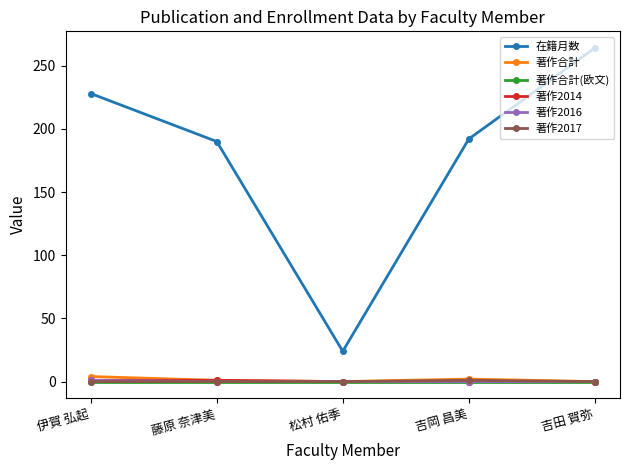

What is the label of the 4th point from the right?

藤原 奈津美